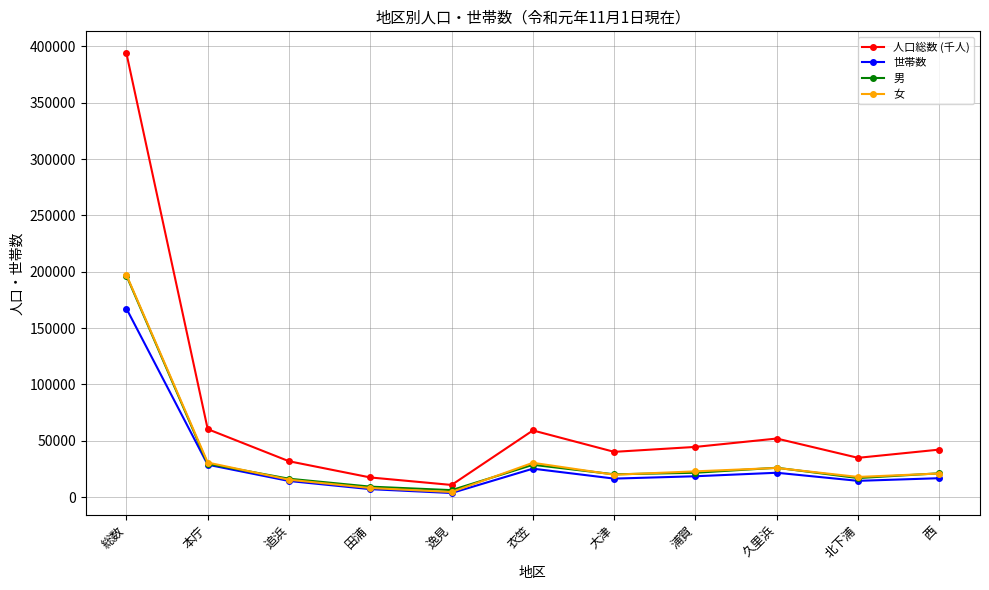

What are all the series names shown in the legend?

人口総数 (千人), 世帯数, 男, 女